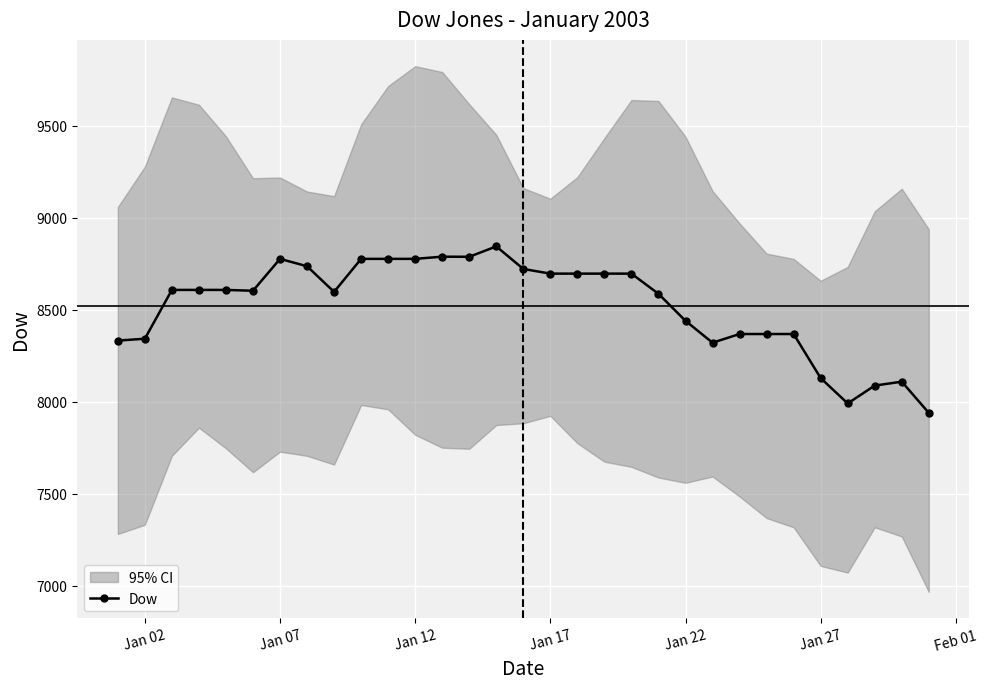

What is the value of the 1st point from the left?

8332.2